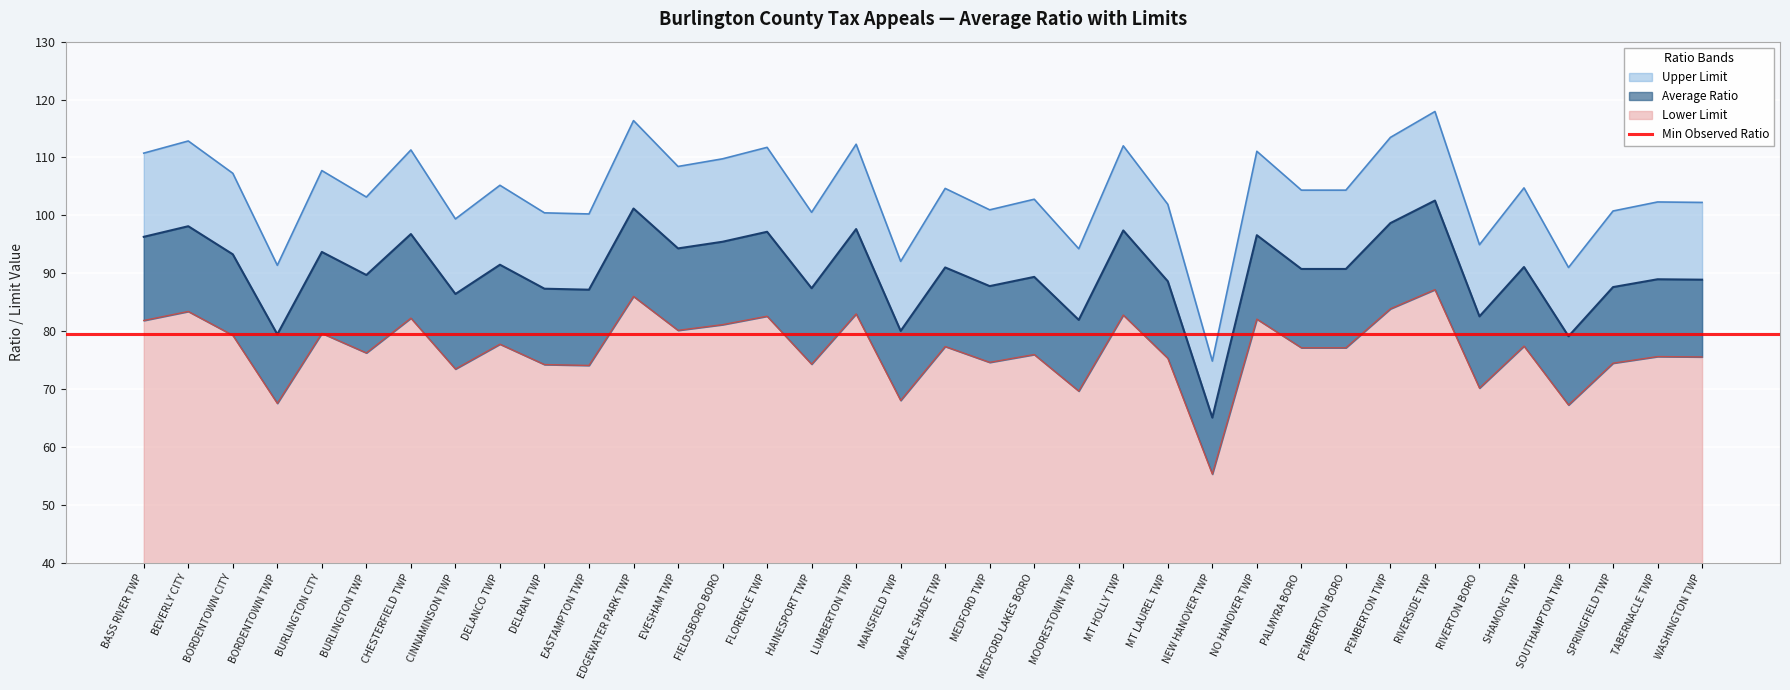

Reading left to right, list all the values displayed in this chart.

Average Ratio: BASS RIVER TWP=96.3	BEVERLY CITY=98.1	BORDENTOWN CITY=93.3	BORDENTOWN TWP=79.5	BURLINGTON CITY=93.7	BURLINGTON TWP=89.7	CHESTERFIELD TWP=96.8	CINNAMINSON TWP=86.4	DELANCO TWP=91.5	DELRAN TWP=87.3	EASTAMPTON TWP=87.2	EDGEWATER PARK TWP=101.2	EVESHAM TWP=94.3	FIELDSBORO BORO=95.5	FLORENCE TWP=97.2	HAINESPORT TWP=87.4	LUMBERTON TWP=97.6	MANSFIELD TWP=80.0	MAPLE SHADE TWP=91.0	MEDFORD TWP=87.8	MEDFORD LAKES BORO=89.4	MOORESTOWN TWP=82.0	MT HOLLY TWP=97.4	MT LAUREL TWP=88.6	NEW HANOVER TWP=65.1	NO HANOVER TWP=96.6	PALMYRA BORO=90.8	PEMBERTON BORO=90.8	PEMBERTON TWP=98.7	RIVERSIDE TWP=102.6	RIVERTON BORO=82.6	SHAMONG TWP=91.1	SOUTHAMPTON TWP=79.1	SPRINGFIELD TWP=87.6	TABERNACLE TWP=89.0	WASHINGTON TWP=88.9
Lower Limit: BASS RIVER TWP=81.8	BEVERLY CITY=83.4	BORDENTOWN CITY=79.3	BORDENTOWN TWP=67.5	BURLINGTON CITY=79.6	BURLINGTON TWP=76.2	CHESTERFIELD TWP=82.3	CINNAMINSON TWP=73.5	DELANCO TWP=77.8	DELRAN TWP=74.2	EASTAMPTON TWP=74.1	EDGEWATER PARK TWP=86.0	EVESHAM TWP=80.2	FIELDSBORO BORO=81.1	FLORENCE TWP=82.6	HAINESPORT TWP=74.3	LUMBERTON TWP=83.0	MANSFIELD TWP=68.0	MAPLE SHADE TWP=77.4	MEDFORD TWP=74.6	MEDFORD LAKES BORO=76.0	MOORESTOWN TWP=69.7	MT HOLLY TWP=82.8	MT LAUREL TWP=75.3	NEW HANOVER TWP=55.3	NO HANOVER TWP=82.1	PALMYRA BORO=77.1	PEMBERTON BORO=77.1	PEMBERTON TWP=83.9	RIVERSIDE TWP=87.2	RIVERTON BORO=70.2	SHAMONG TWP=77.4	SOUTHAMPTON TWP=67.3	SPRINGFIELD TWP=74.5	TABERNACLE TWP=75.6	WASHINGTON TWP=75.6
Upper Limit: BASS RIVER TWP=110.8	BEVERLY CITY=112.8	BORDENTOWN CITY=107.3	BORDENTOWN TWP=91.4	BURLINGTON CITY=107.7	BURLINGTON TWP=103.2	CHESTERFIELD TWP=111.3	CINNAMINSON TWP=99.4	DELANCO TWP=105.2	DELRAN TWP=100.4	EASTAMPTON TWP=100.2	EDGEWATER PARK TWP=116.4	EVESHAM TWP=108.5	FIELDSBORO BORO=109.8	FLORENCE TWP=111.8	HAINESPORT TWP=100.5	LUMBERTON TWP=112.3	MANSFIELD TWP=92.1	MAPLE SHADE TWP=104.7	MEDFORD TWP=101.0	MEDFORD LAKES BORO=102.8	MOORESTOWN TWP=94.2	MT HOLLY TWP=112.0	MT LAUREL TWP=101.9	NEW HANOVER TWP=74.8	NO HANOVER TWP=111.1	PALMYRA BORO=104.4	PEMBERTON BORO=104.4	PEMBERTON TWP=113.5	RIVERSIDE TWP=117.9	RIVERTON BORO=94.9	SHAMONG TWP=104.8	SOUTHAMPTON TWP=91.0	SPRINGFIELD TWP=100.8	TABERNACLE TWP=102.3	WASHINGTON TWP=102.2